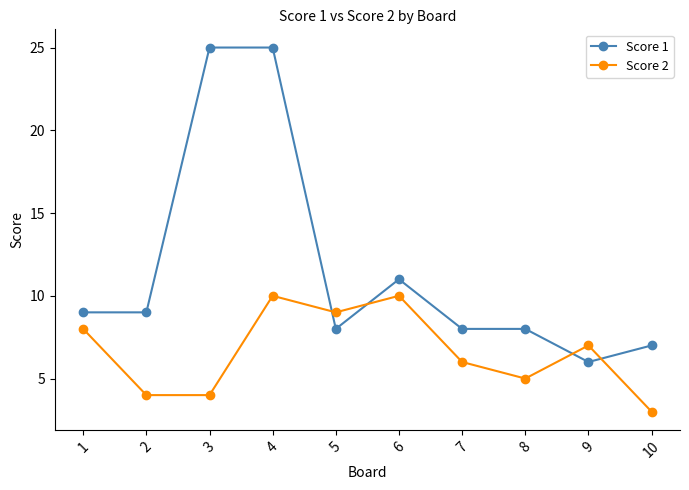

Where do Score 1 and Score 2 first cross each other?

4 and 5